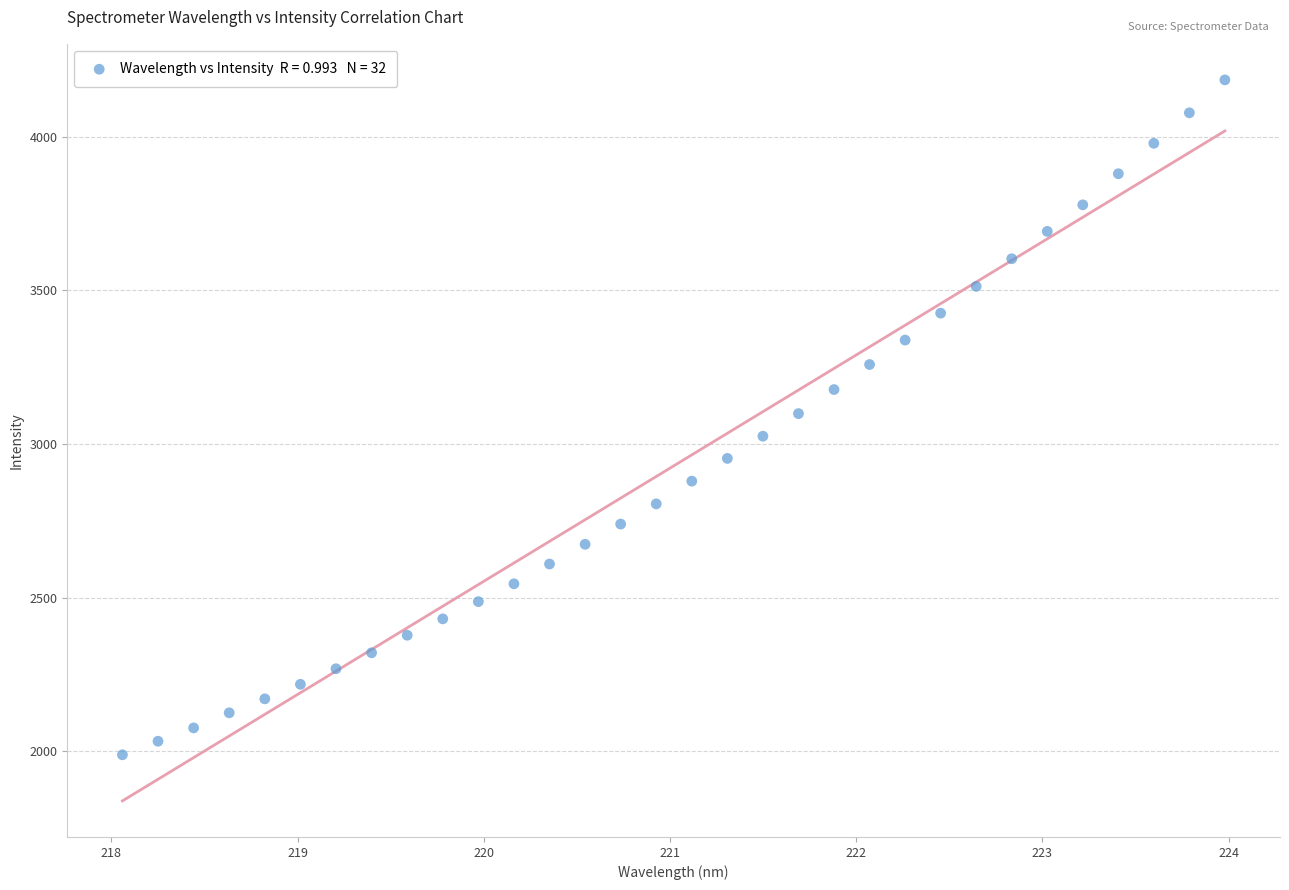

What is the range of X values (max minus min)?

5.9